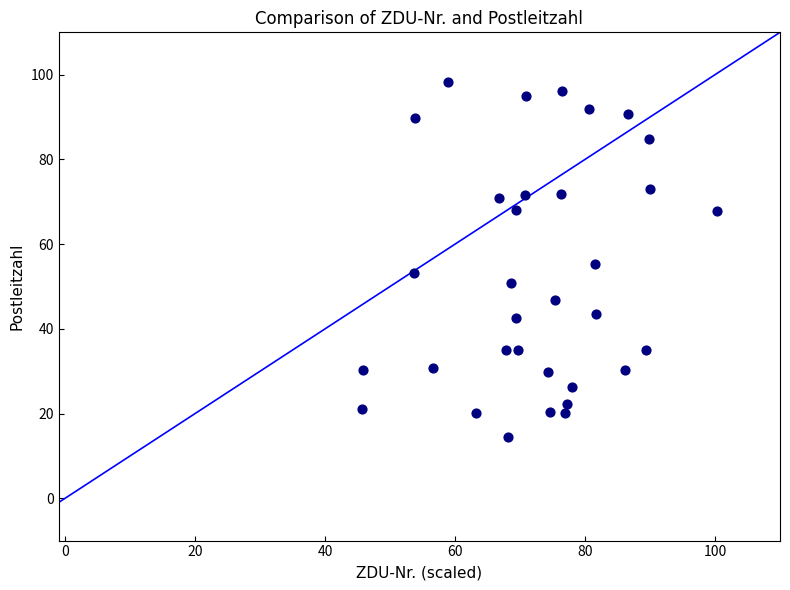

What is the range of X values (max minus min)?

54.6